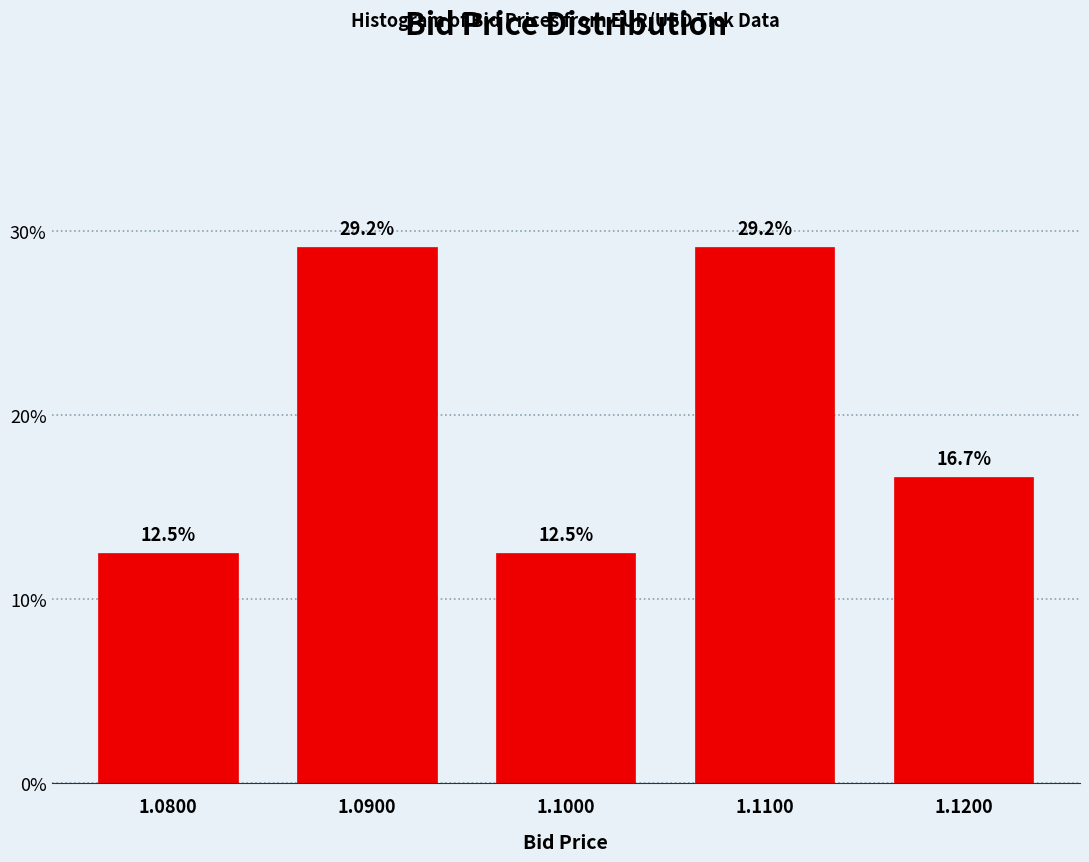

Reading left to right, list every bar in this chart as the range it spans on the x-axis followed by its height.

1.075 to 1.085: 12.5
1.085 to 1.095: 29.2
1.095 to 1.105: 12.5
1.105 to 1.115: 29.2
1.115 to 1.125: 16.7